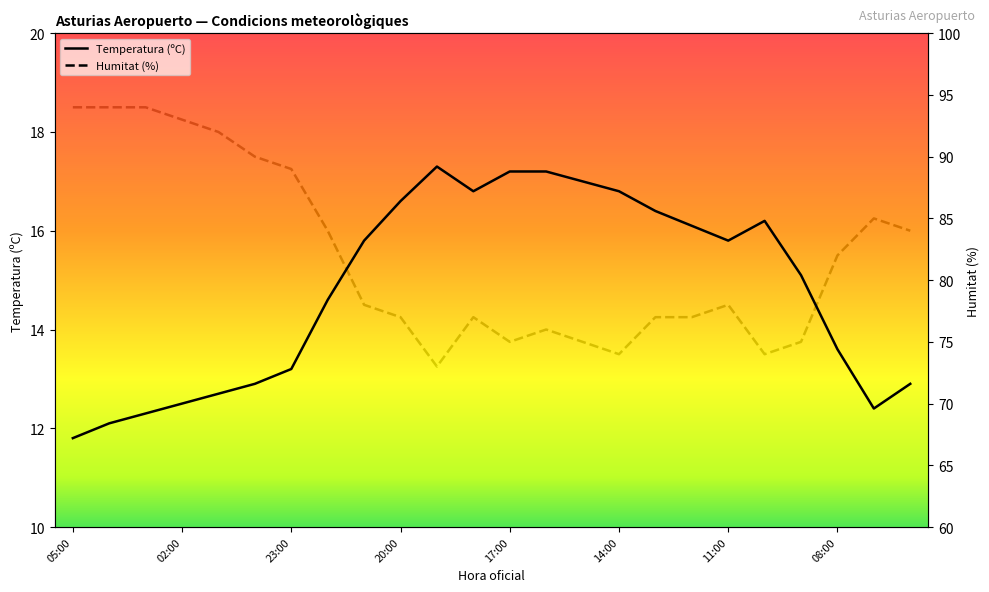

The Temperatura (ºC) series shows 10.2 at 10:00. True or false?

False